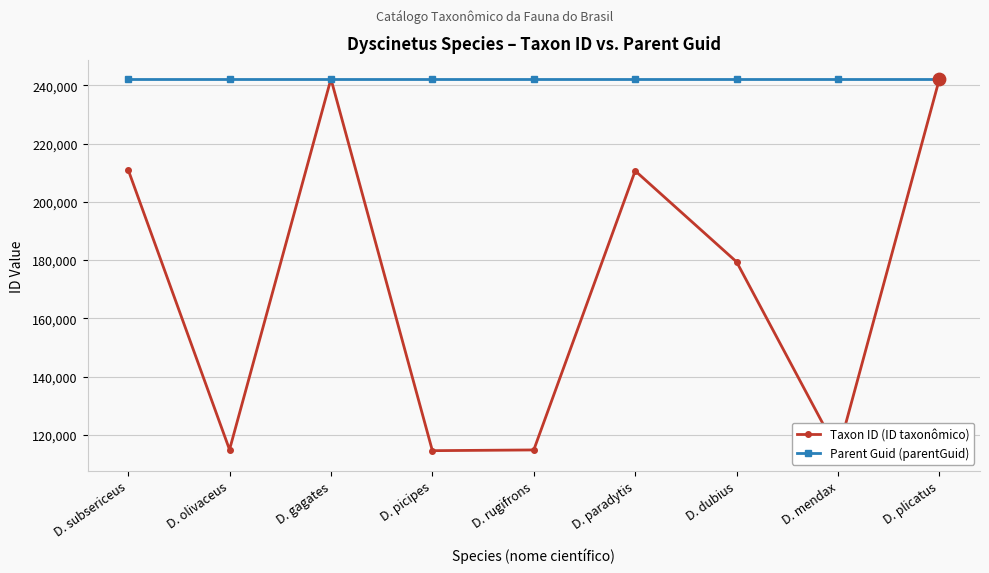

At how many categories does at least one series exceed 120326?

9